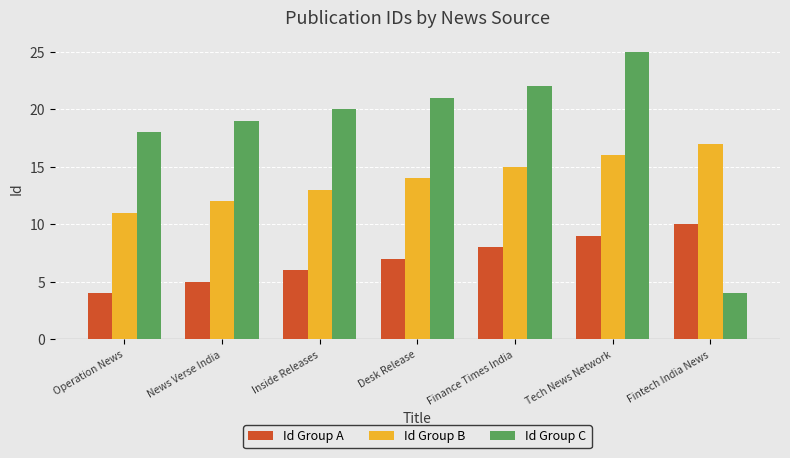

Is it true that Id Group C equals 20 at Inside Releases?

True